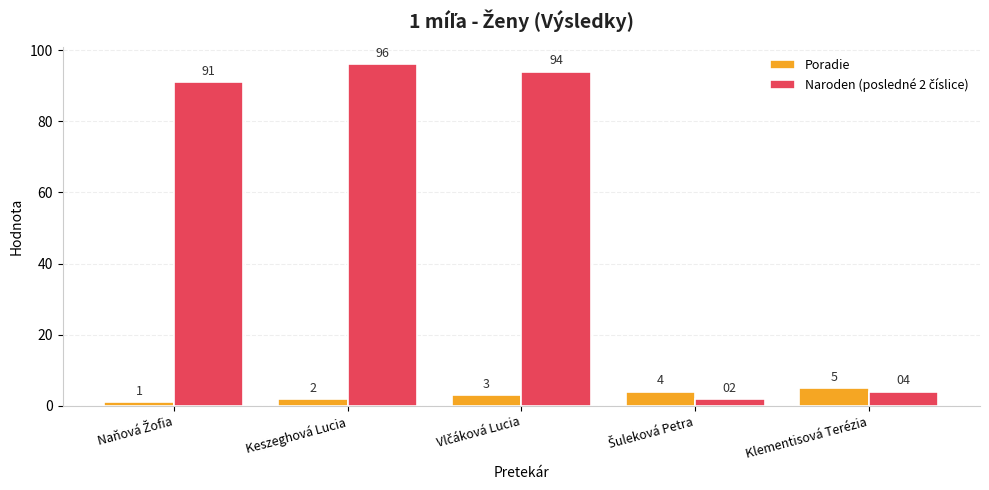

What is the difference between the maximum and second lowest values in the Poradie series?

3